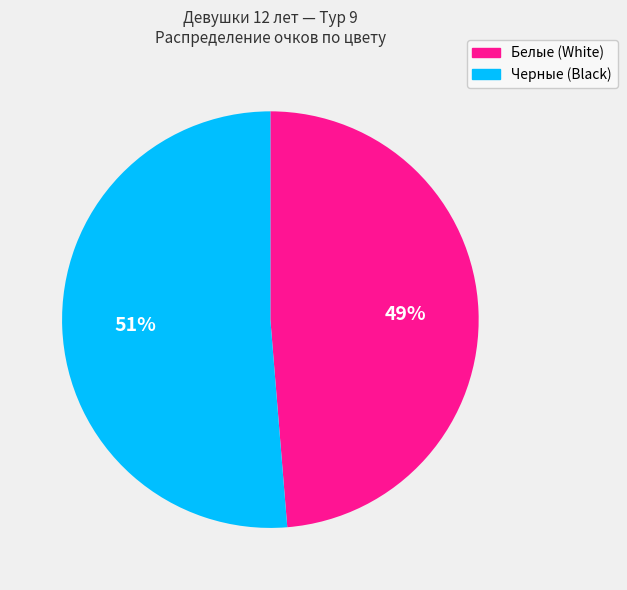

True or false: Черные (Black) accounts for 51% of the total.

True